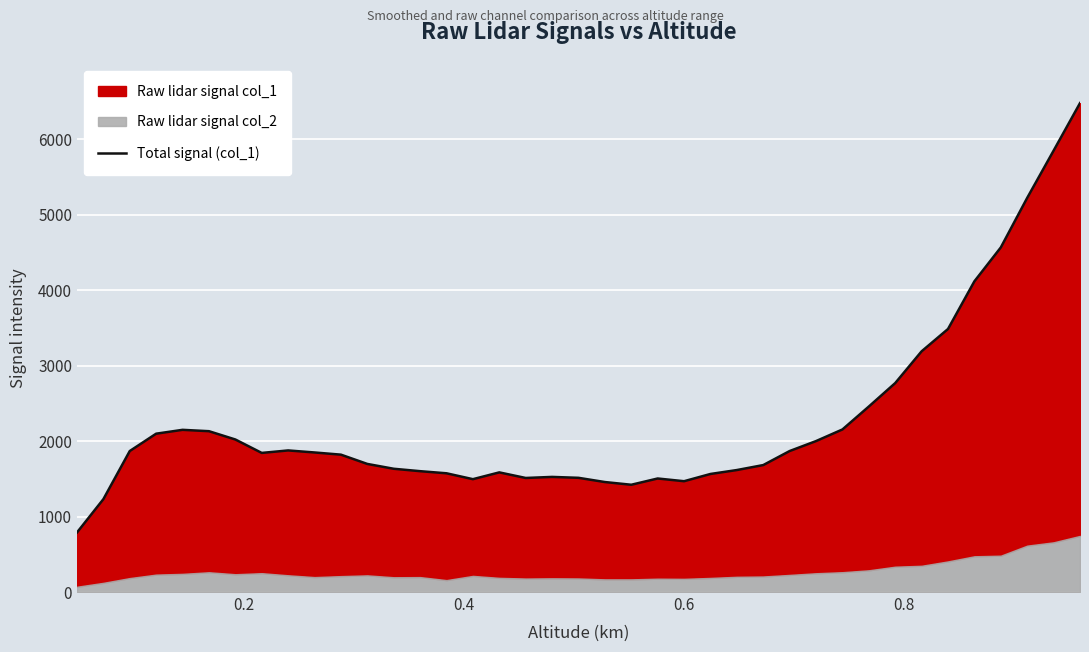

True or false: there are more than 1 points higher than both neighbors.

True